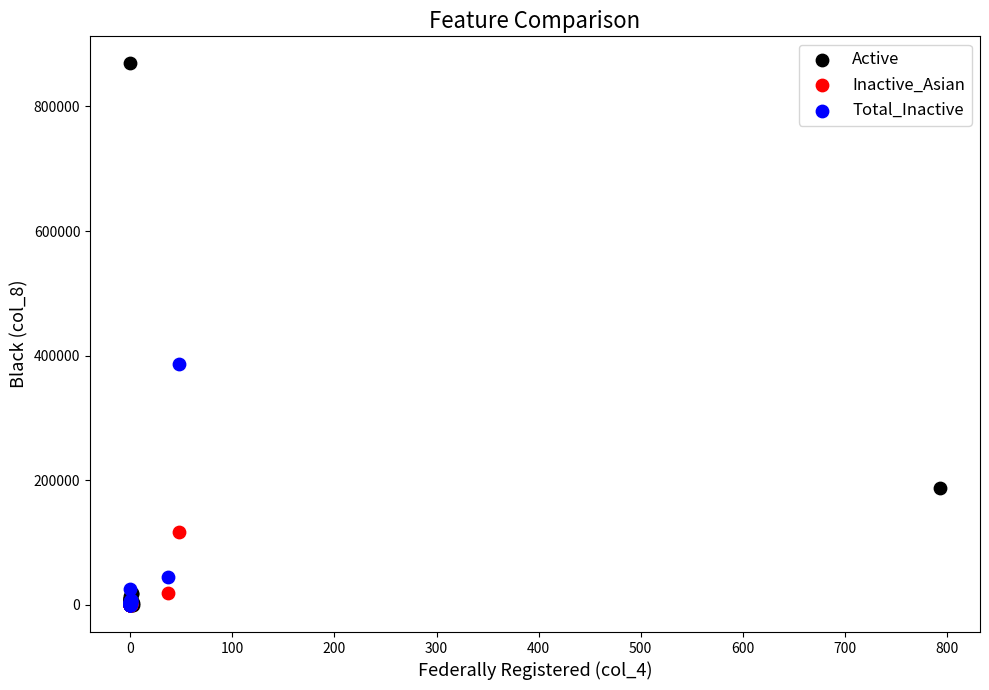

Which series has the largest Y range (max minus min)?

Active